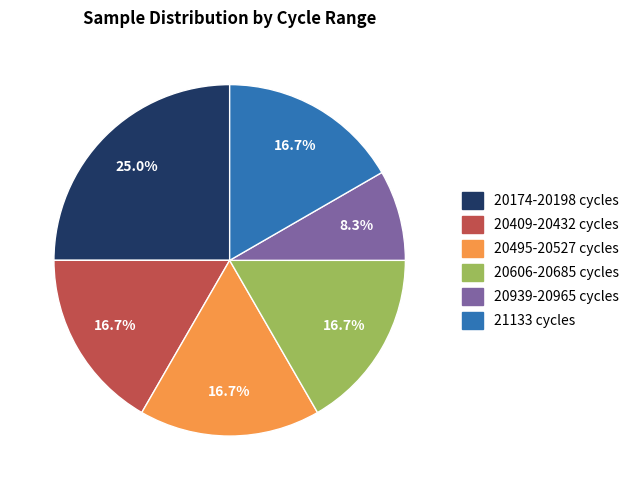

Does any single category account for the majority?

No